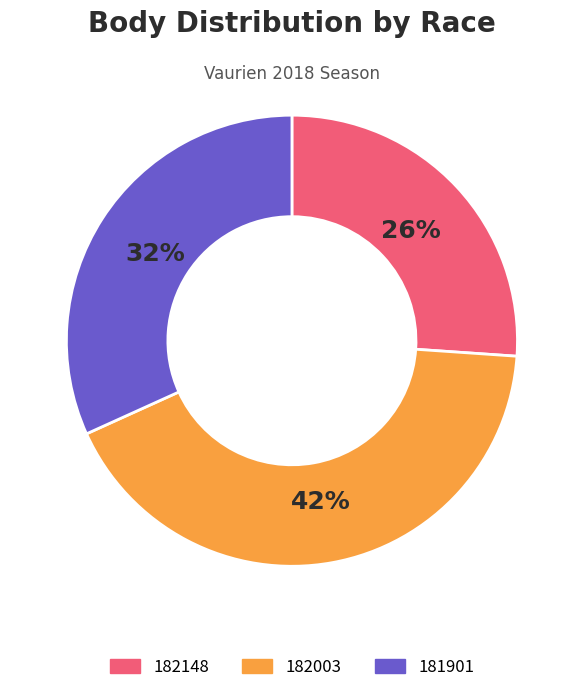

Is it true that 181901 is 39% of the pie?

False